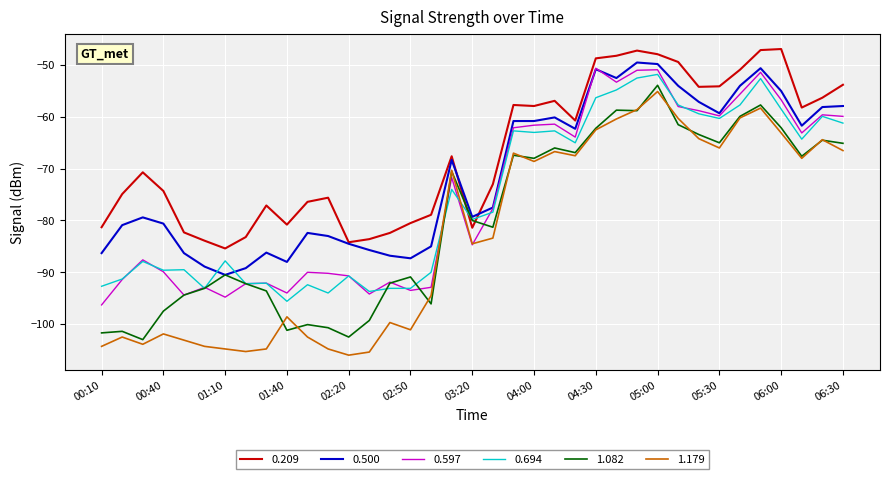

Which series ends up on top after the final intersection of 0.694 and 1.179?

0.694